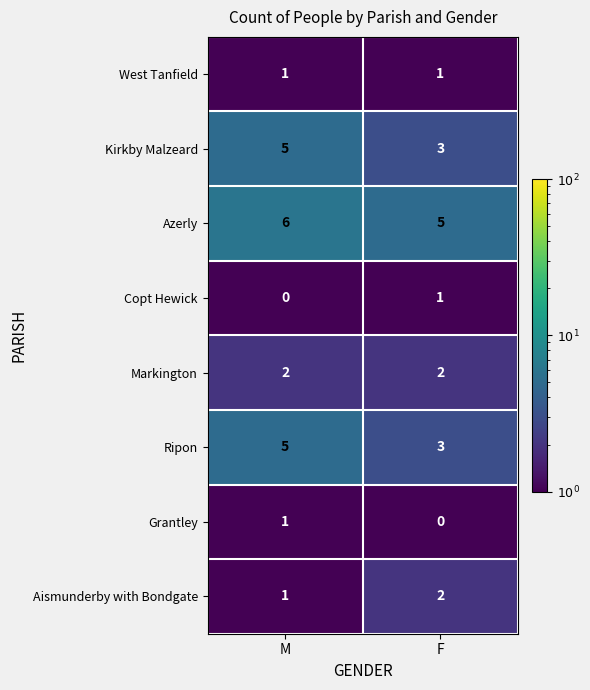

At which category does the chart reach its peak across all series?

M